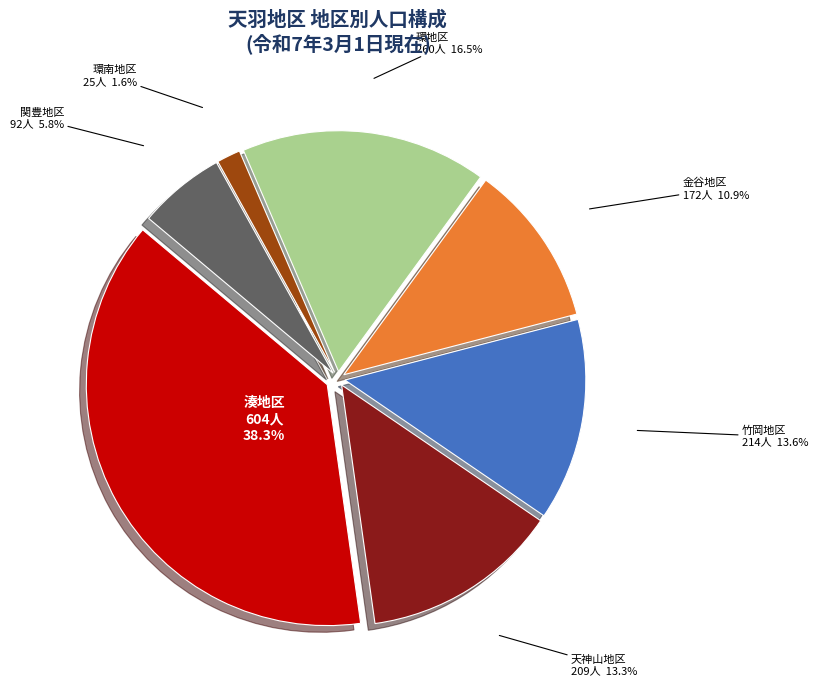

Combined, do 環南地区 and 環地区 account for over 50%?

No